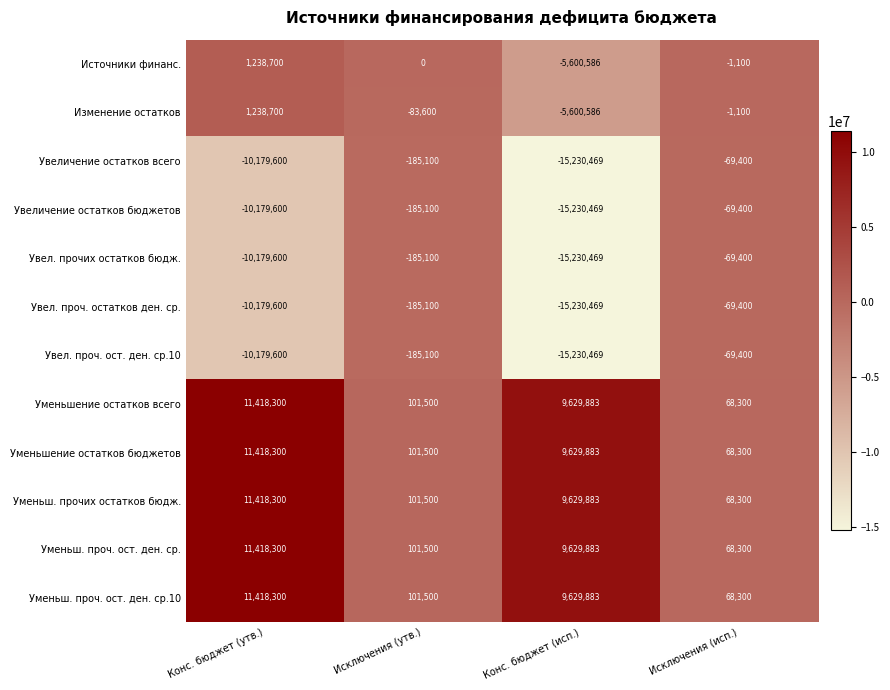

True or false: Уменьш. прочих остатков бюдж. has a value of 5425119 at Конс. бюджет (исп.).

False